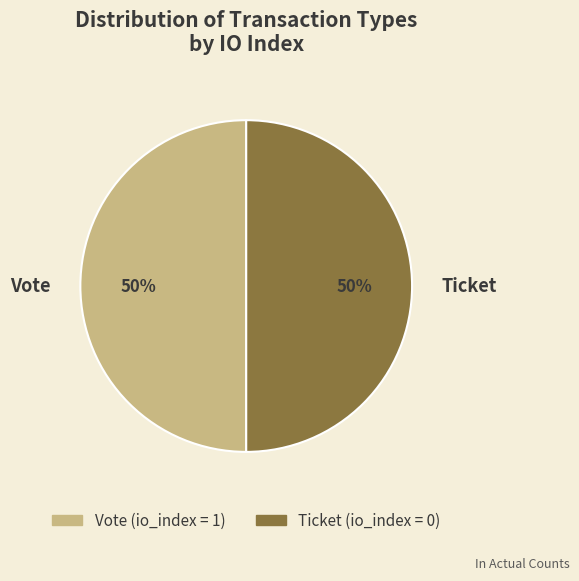

To the nearest percent, what portion does Ticket represent?

50%